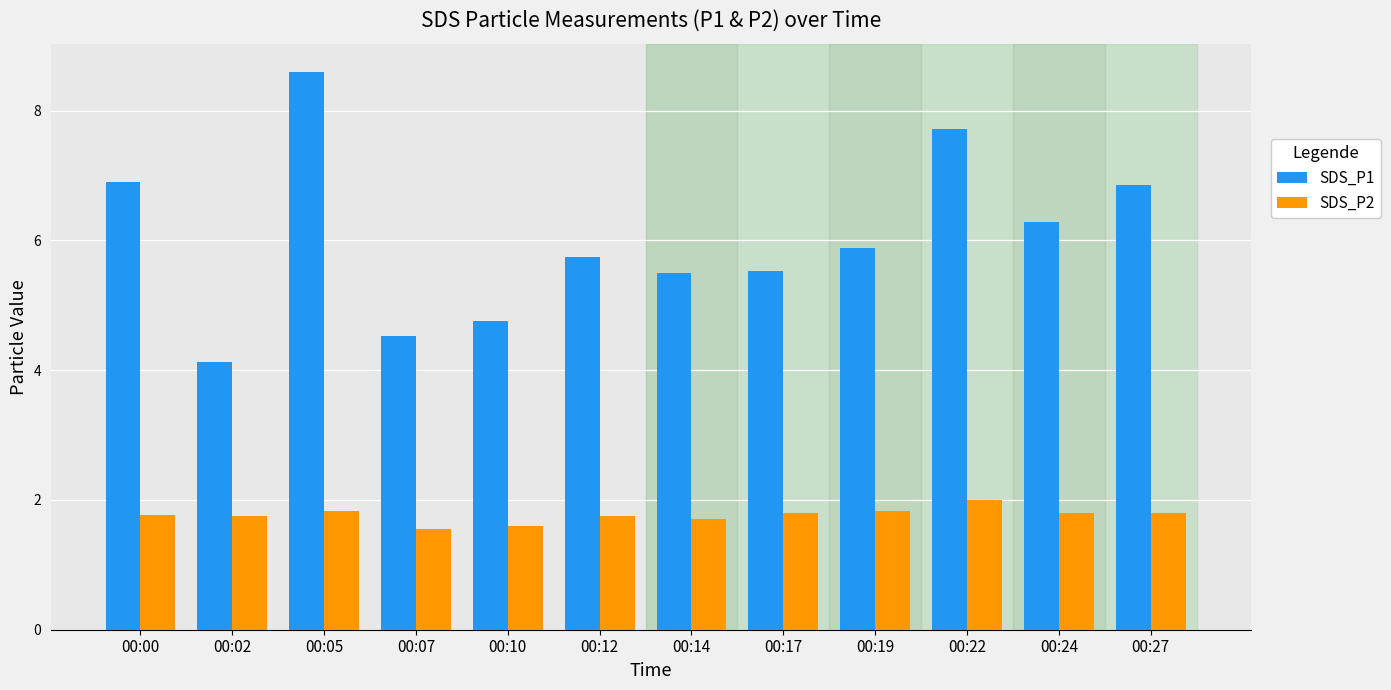

Rank the series by their maximum value, from highest to lowest.

SDS_P1, SDS_P2